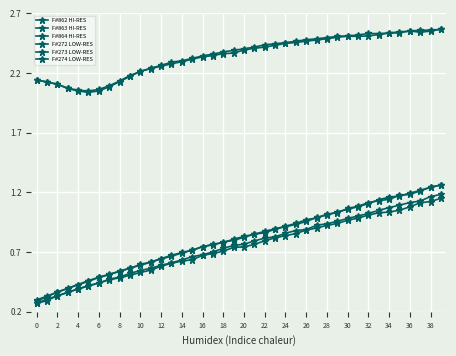

How many categories are shown in the chart?

40